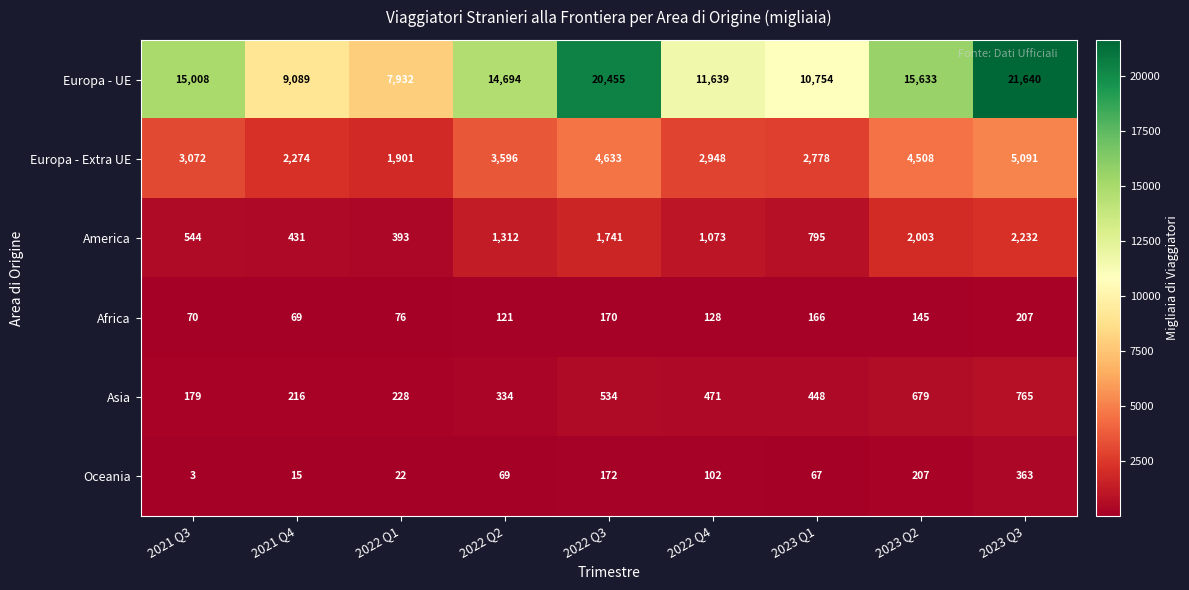

What is the difference between the second highest and minimum values in the Europa - Extra UE series?

2732